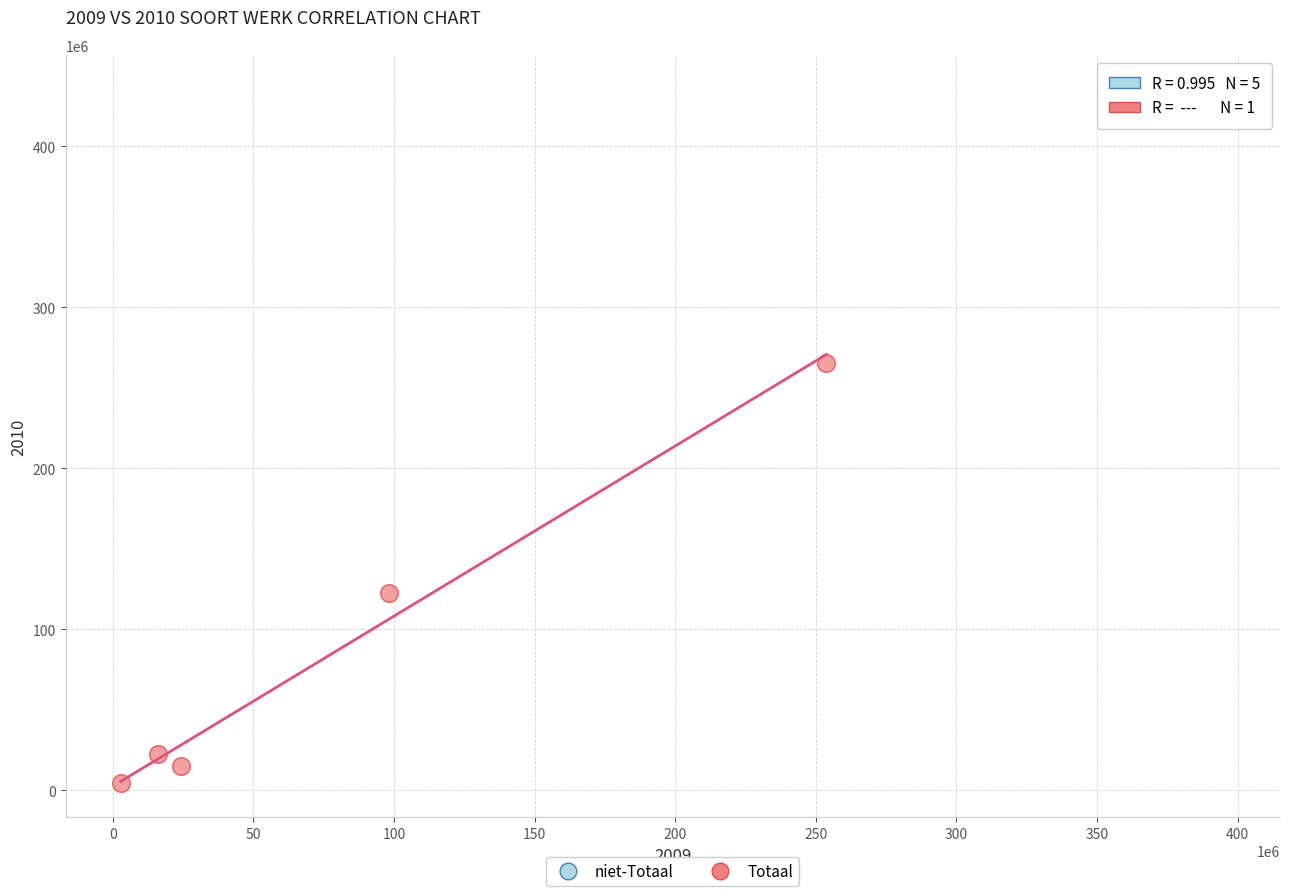

What are all the series names shown in the legend?

niet-Totaal, Totaal